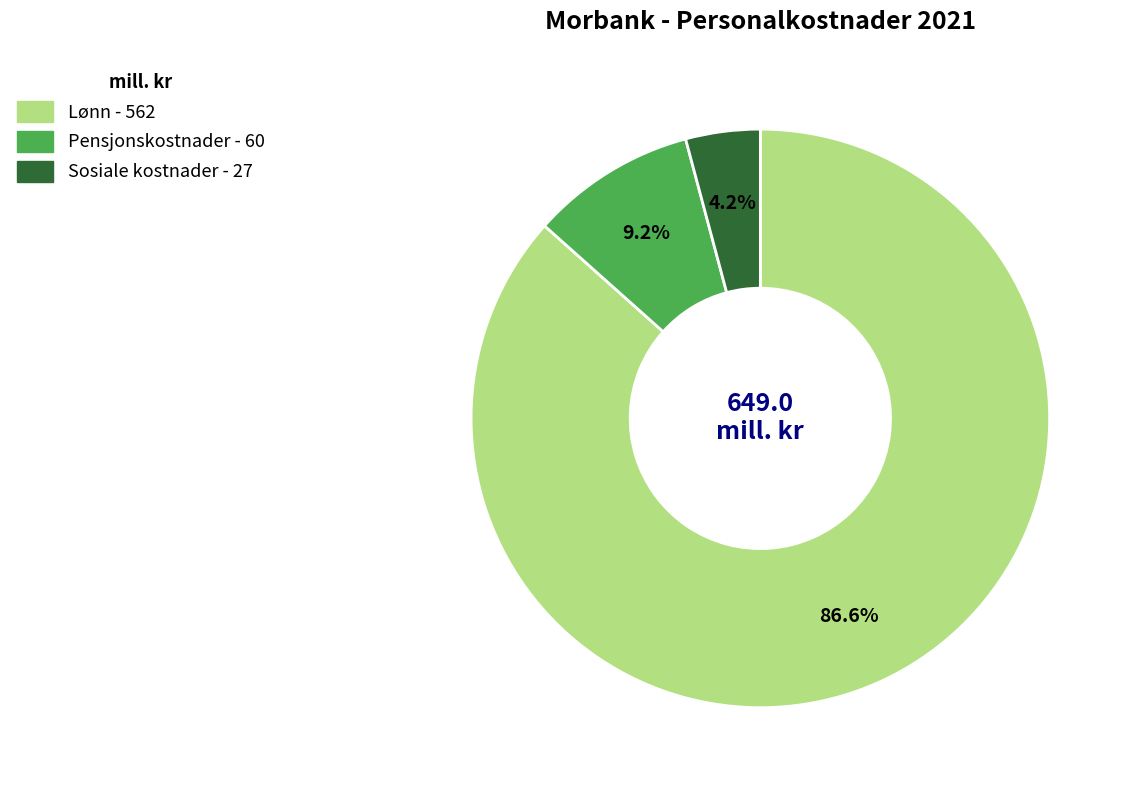

To the nearest percent, what is the difference between the largest and smallest slice percentages?

82%